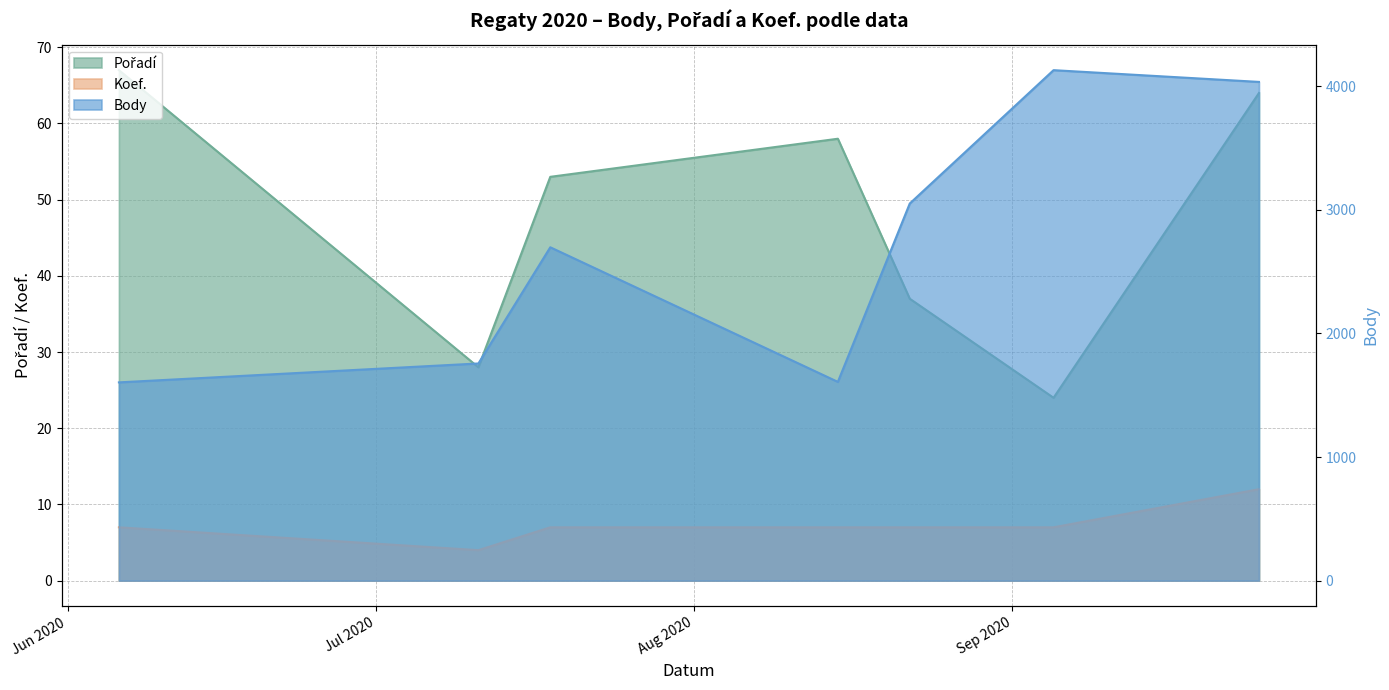

True or false: Koef. has more than 1 points higher than both neighbors.

False